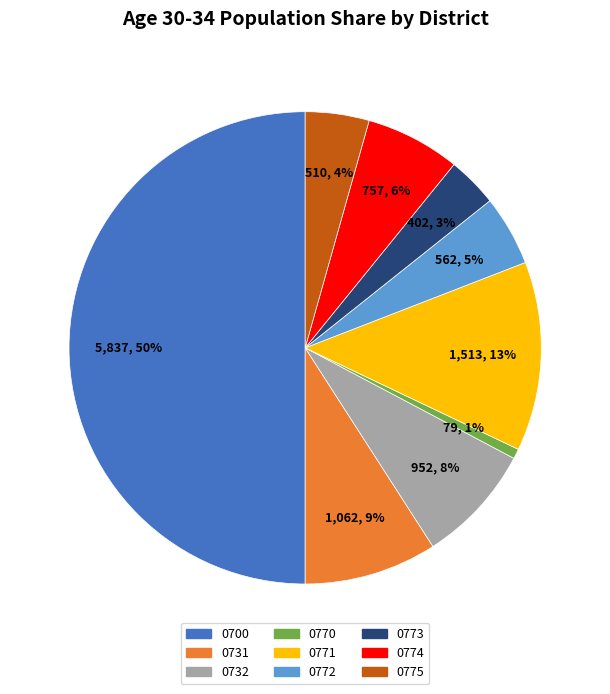

To the nearest percent, what is the average slice percentage?

11%